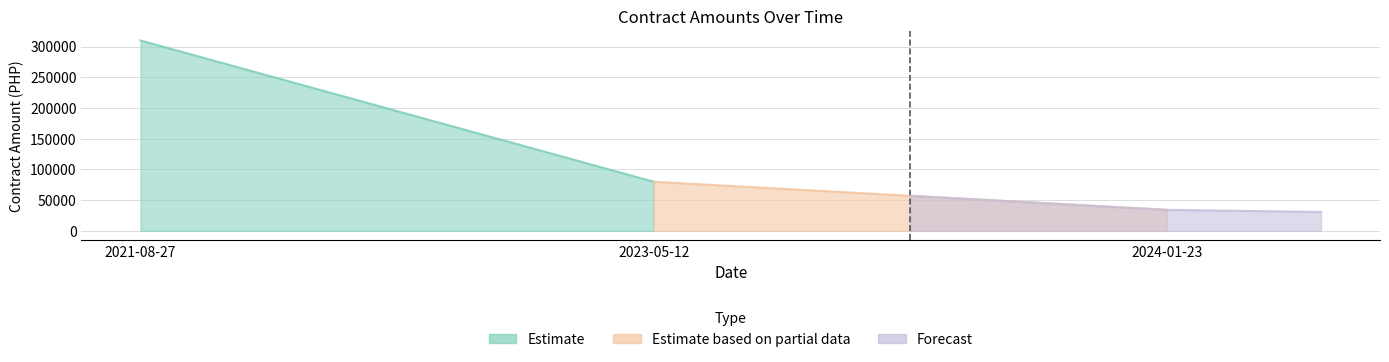

Is it true that the value at 2021-08-27 is 20380?

False